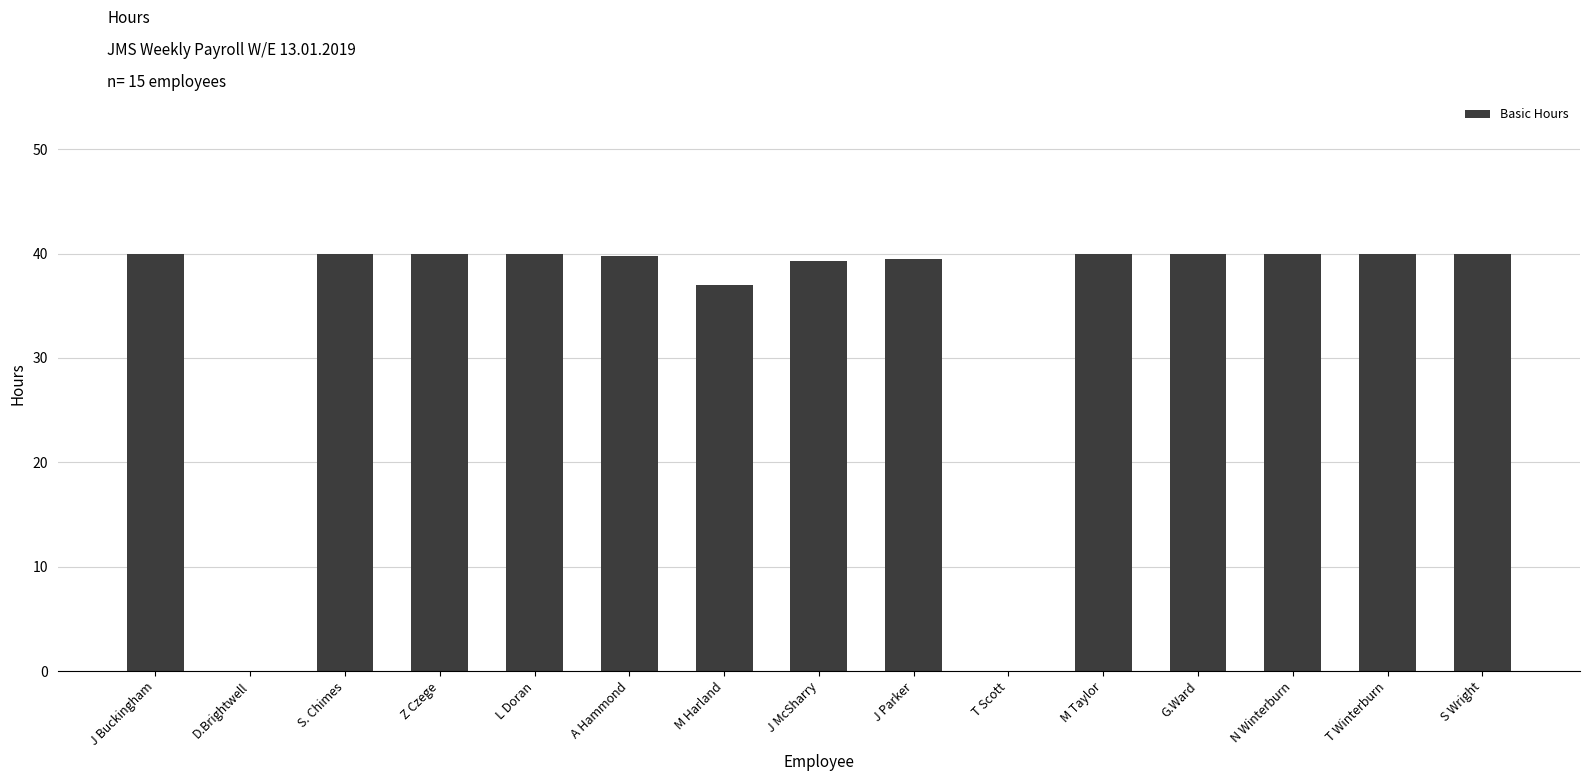

What is the ratio of the value at L Doran to the value at G.Ward?

1.0